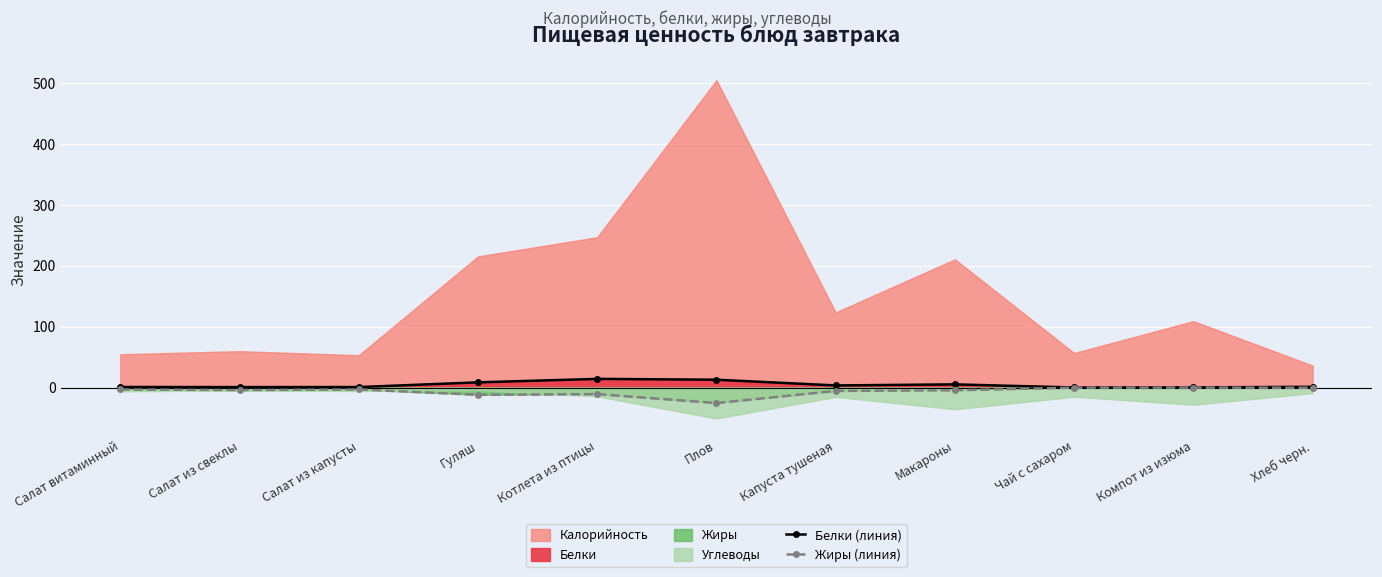

True or false: Белки (линия) and Жиры (линия) cross at least once.

False